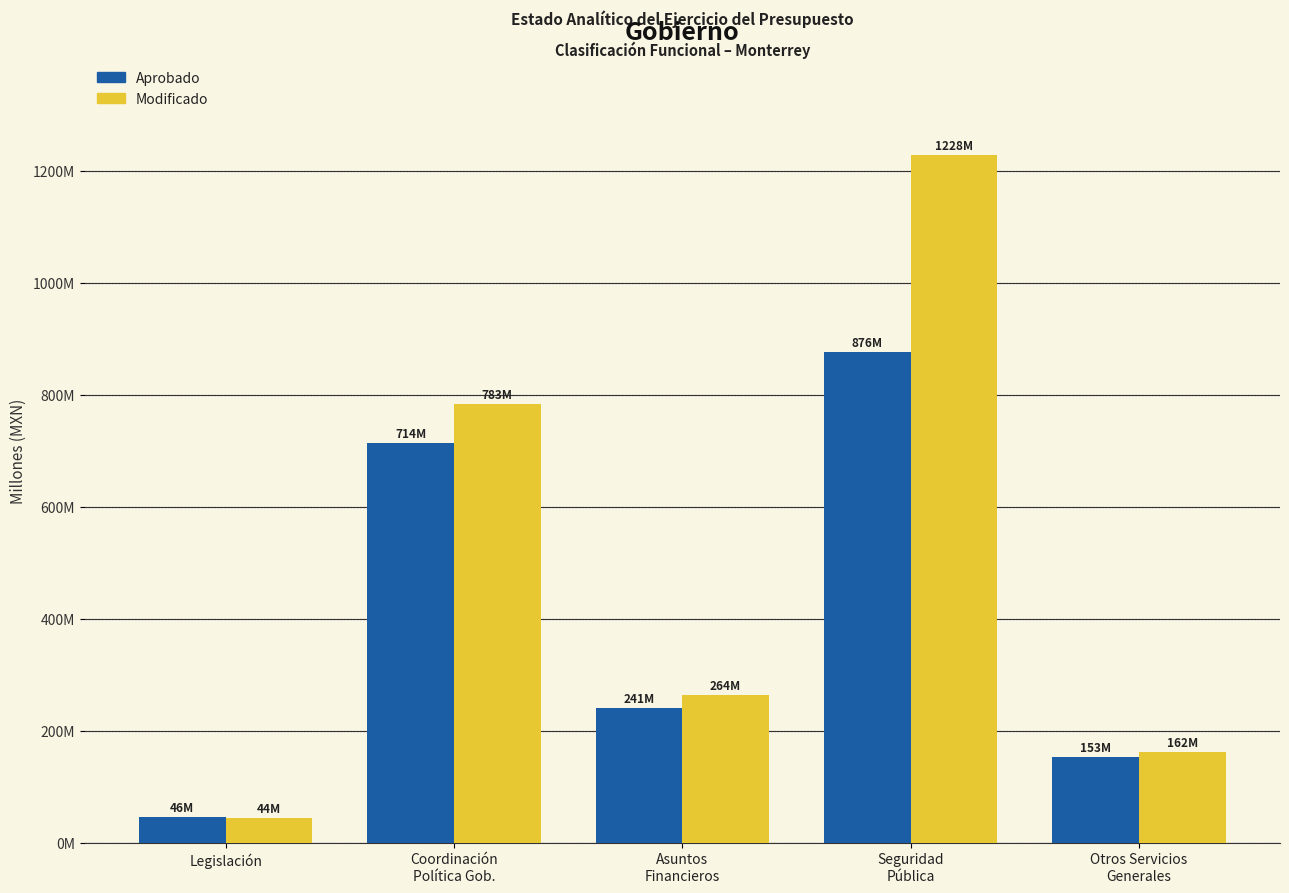

What is the average value of the Modificado series?

496.2